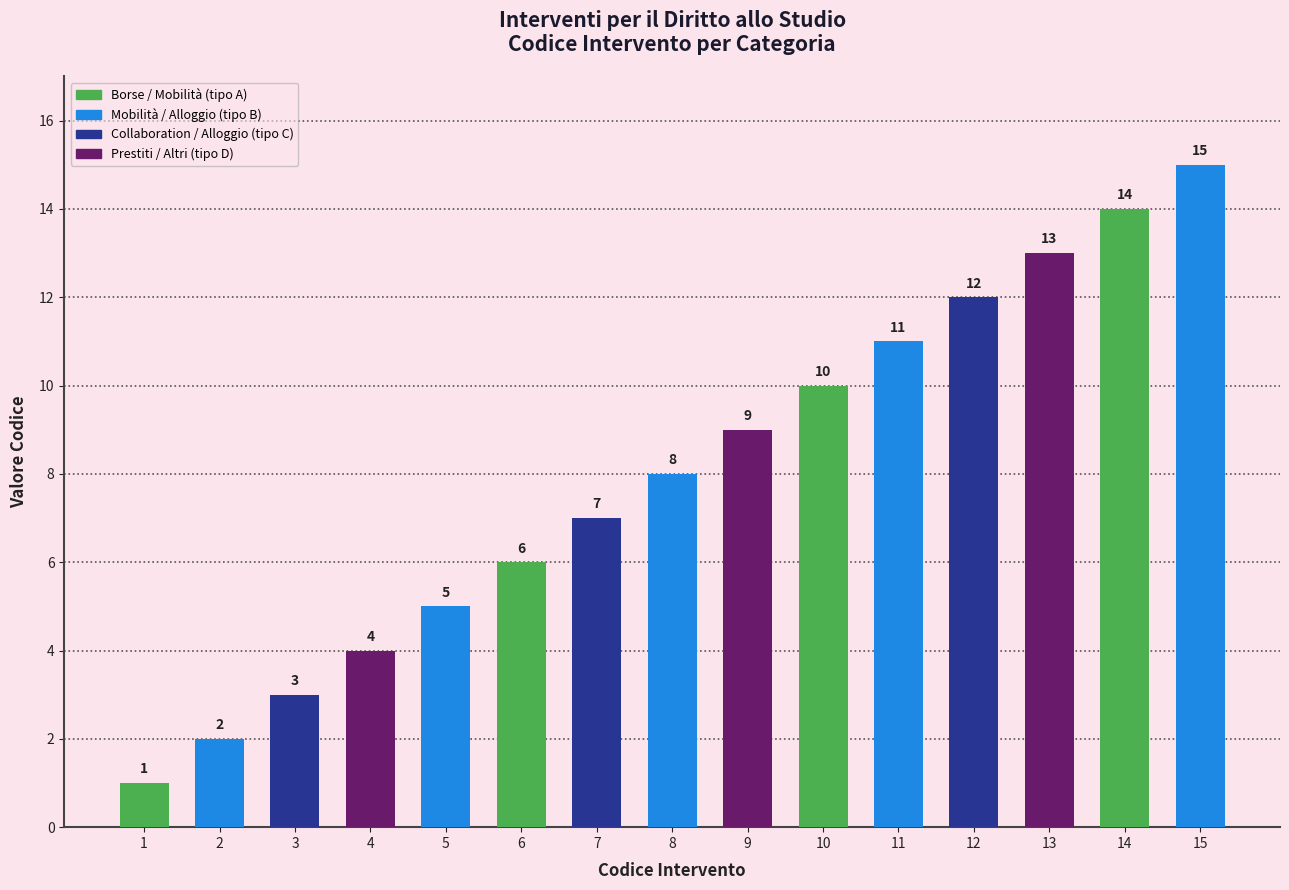

How many values are below 8?

7